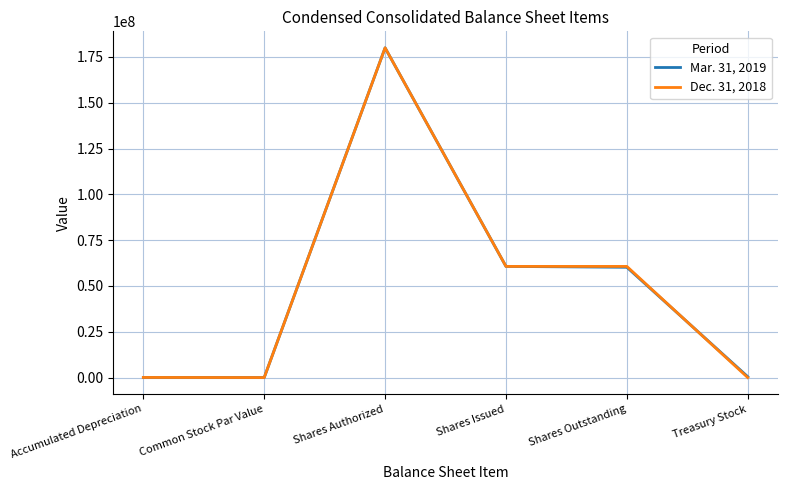

Which category has the highest value in the Dec. 31, 2018 series?

Shares Authorized